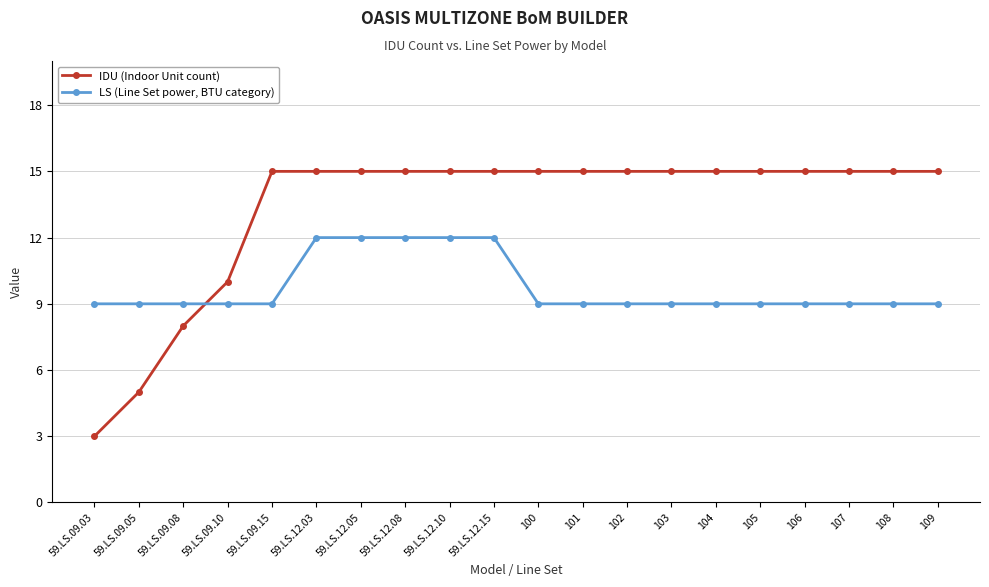

Count the number of categories in the chart.

20